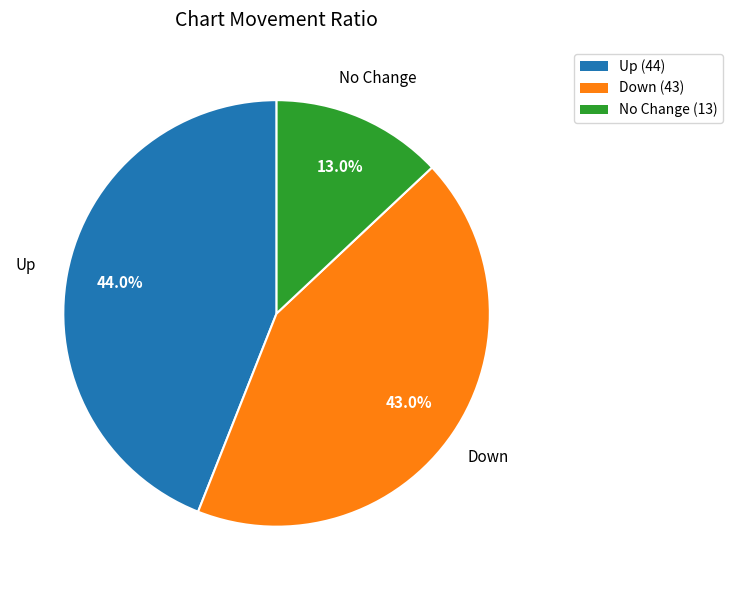

Is there a majority slice in this chart?

No